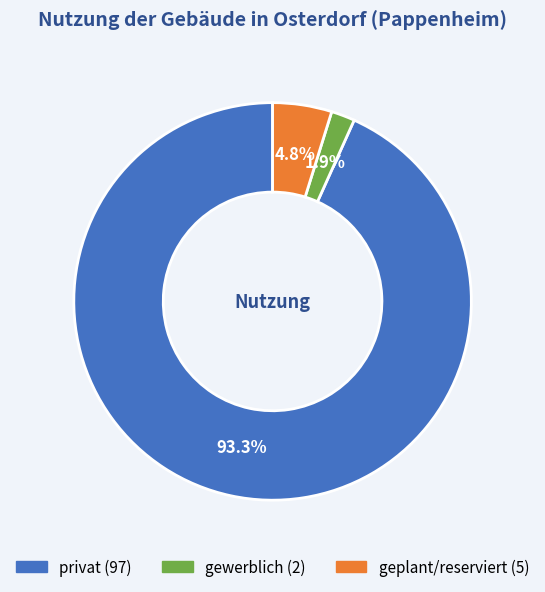

What is the ratio of the value at gewerblich to the value at geplant/reserviert?

0.4